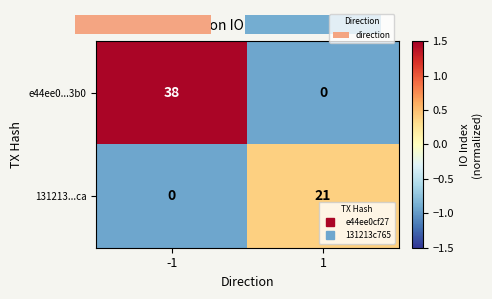

The 131213...ca series shows -1.6 at -1. True or false?

False